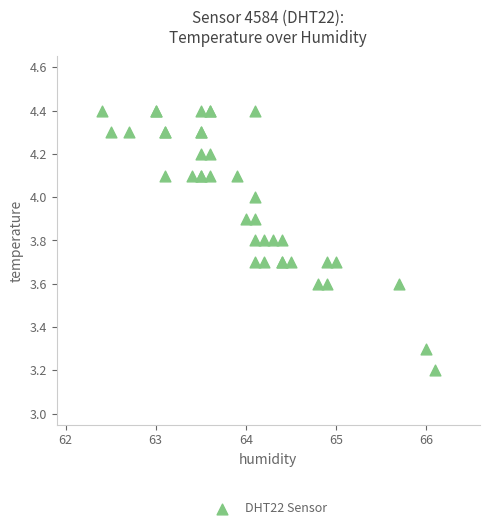

What Y value in the scatter plot is closest to 3?

3.2